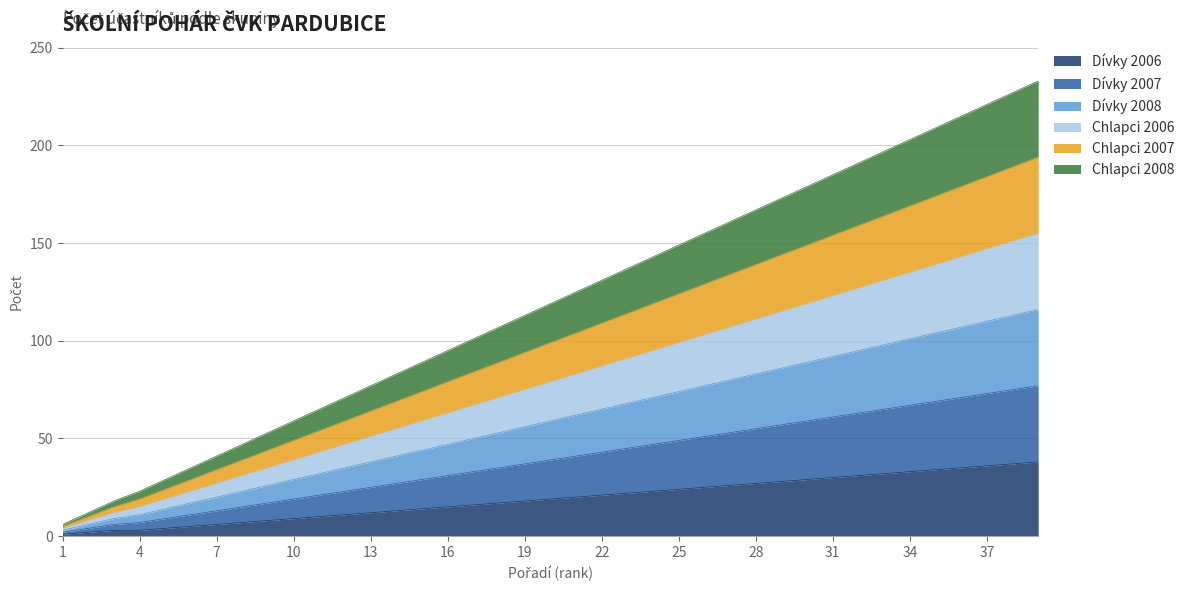

At which label is Chlapci 2006 closest to 79?

20